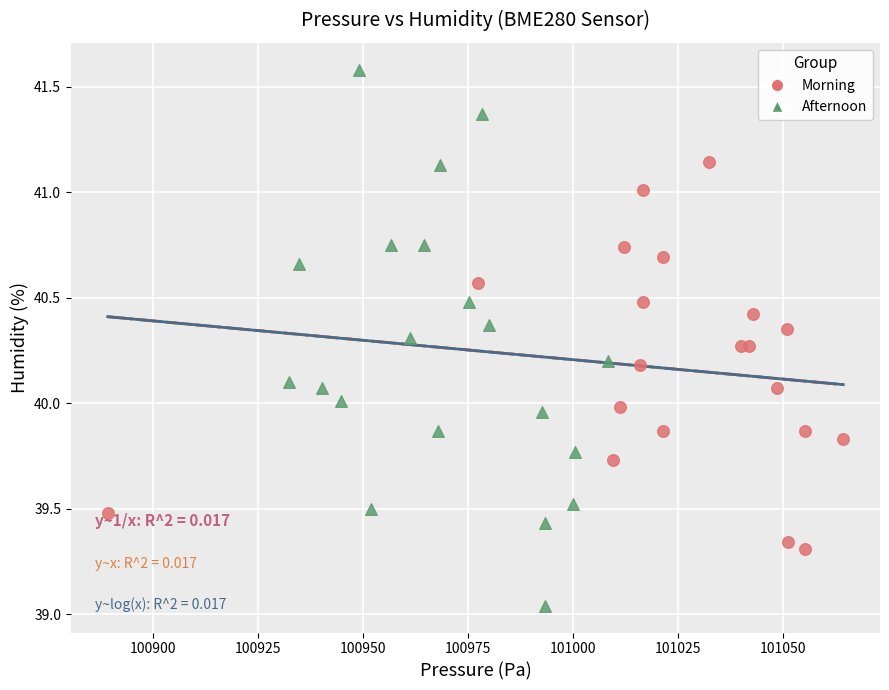

Which series has the largest Y range (max minus min)?

Afternoon